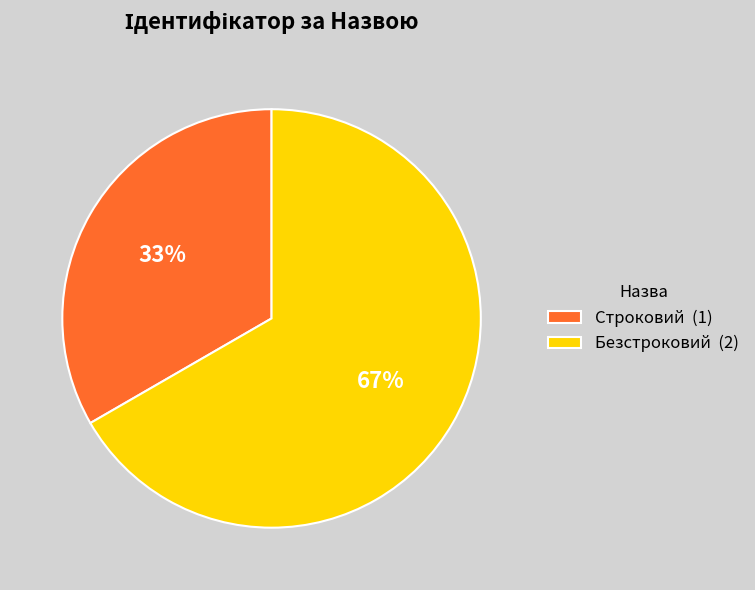

Do Безстроковий and Строковий together represent more than half of the pie?

Yes